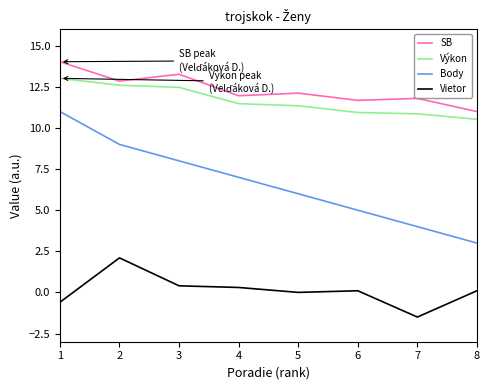

What is the difference between the maximum and minimum values in the Výkon series?

2.5